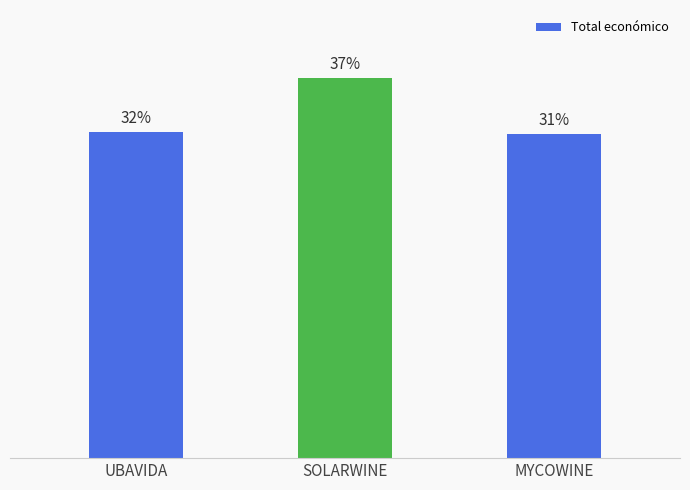

List the labels in order of value, largest first.

SOLARWINE, UBAVIDA, MYCOWINE